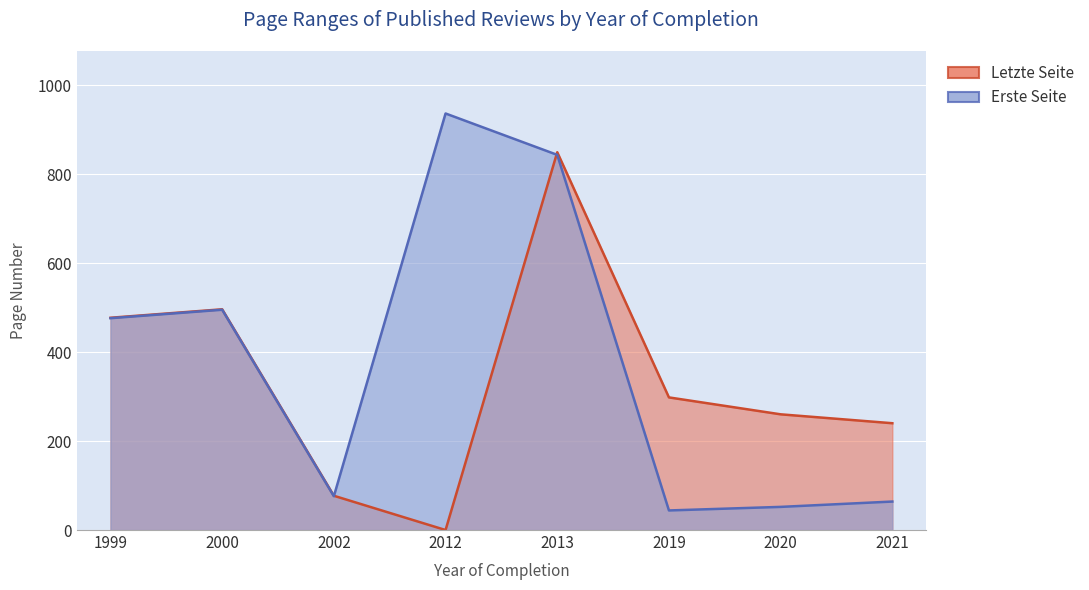

The value of Letzte Seite at 2002 is 40. True or false?

False